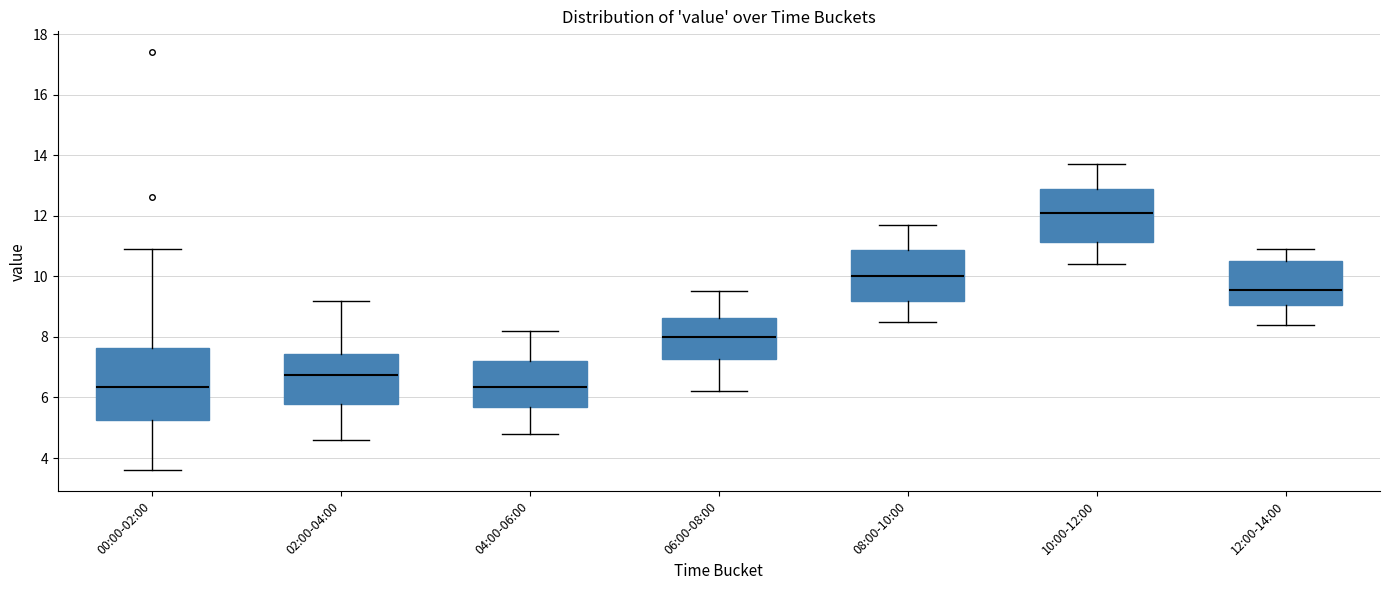

Comparing the boxes themselves (not the whiskers), which one is the tallest?

00:00-02:00